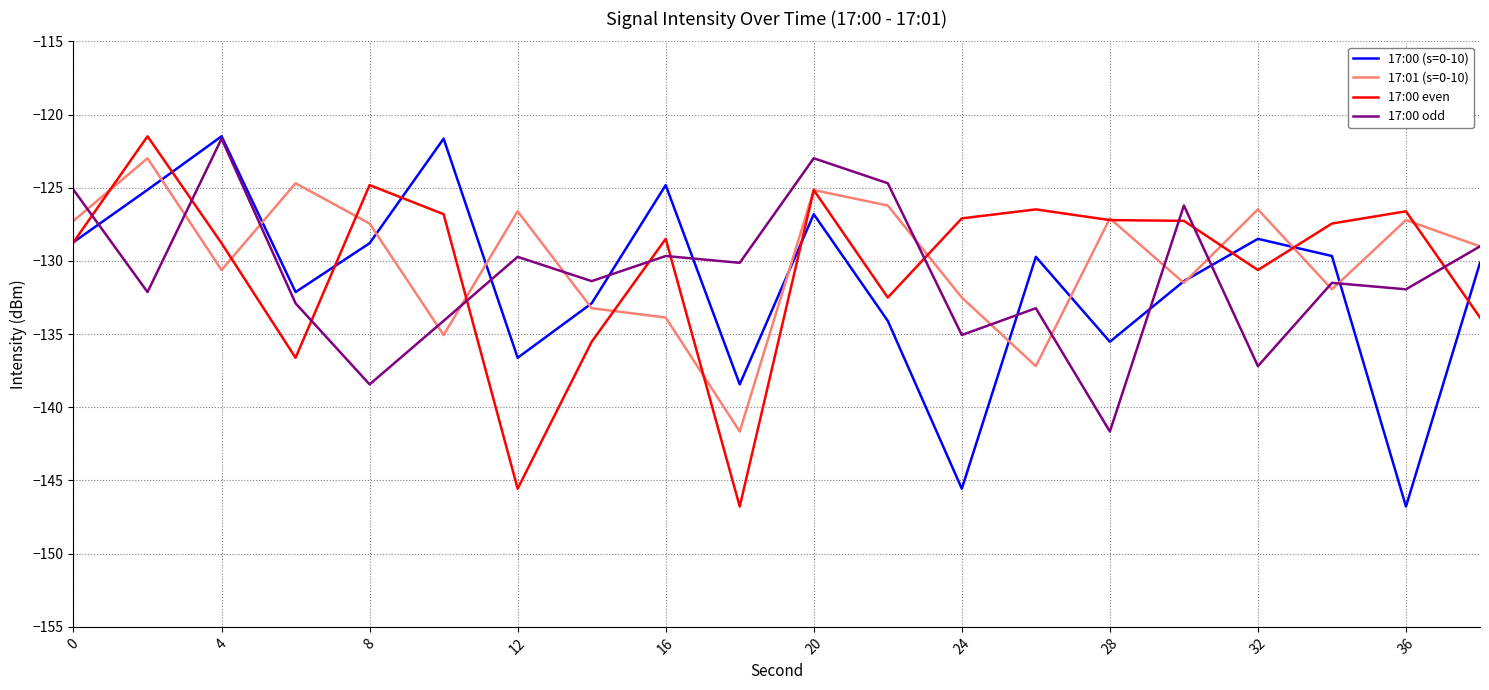

What is the minimum value for 17:00 odd?

-141.7